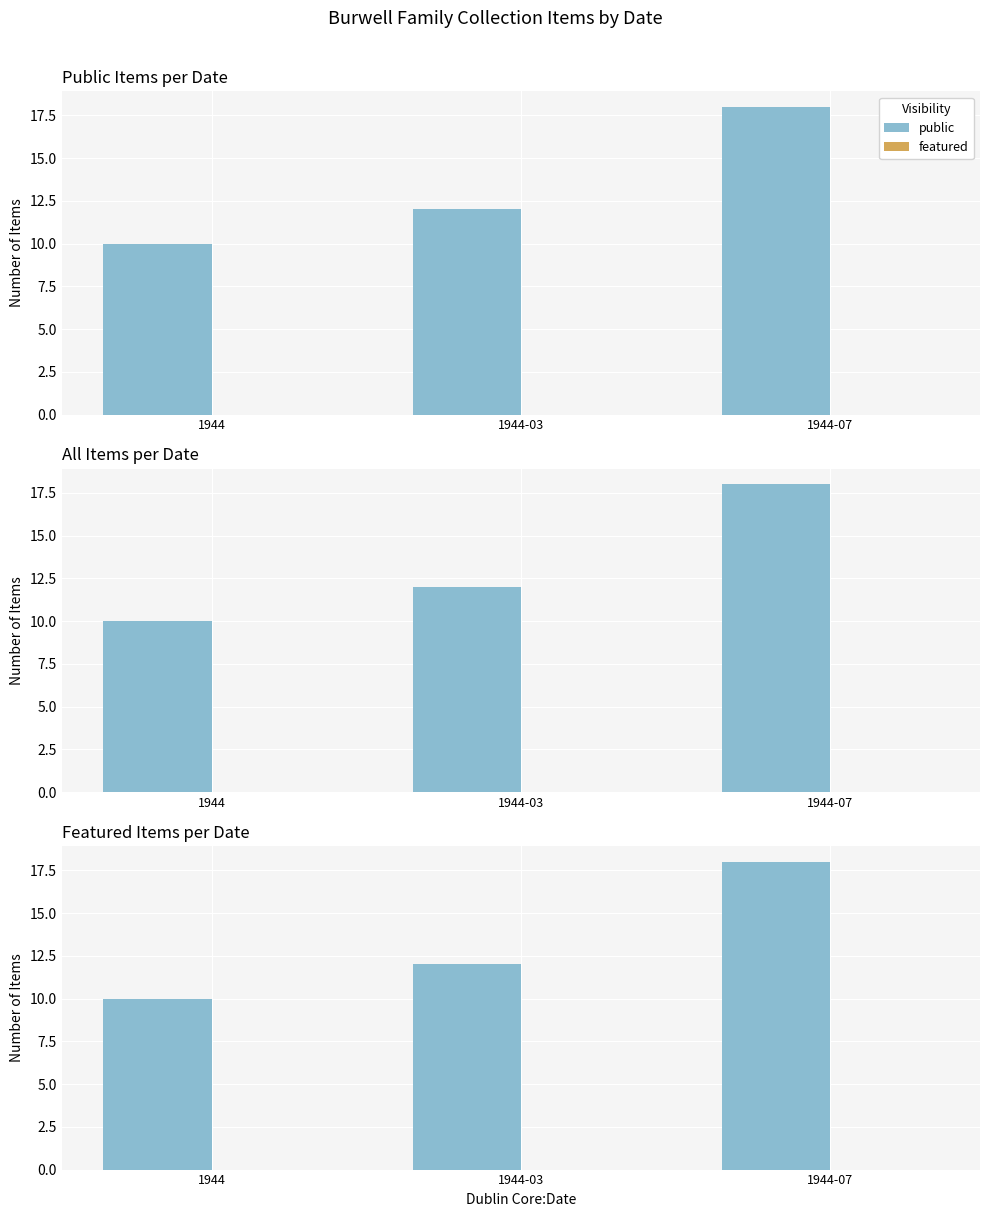

Rank the series by their maximum value, from lowest to highest.

featured, public